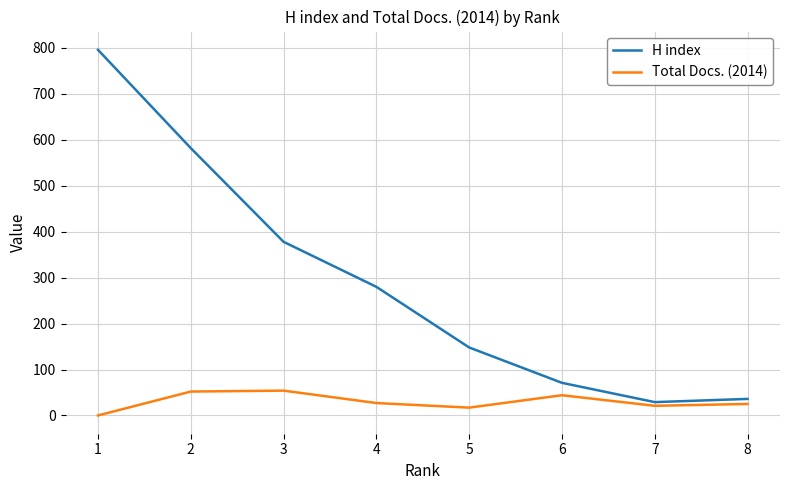

True or false: H index has a value of 796 at 1.

True